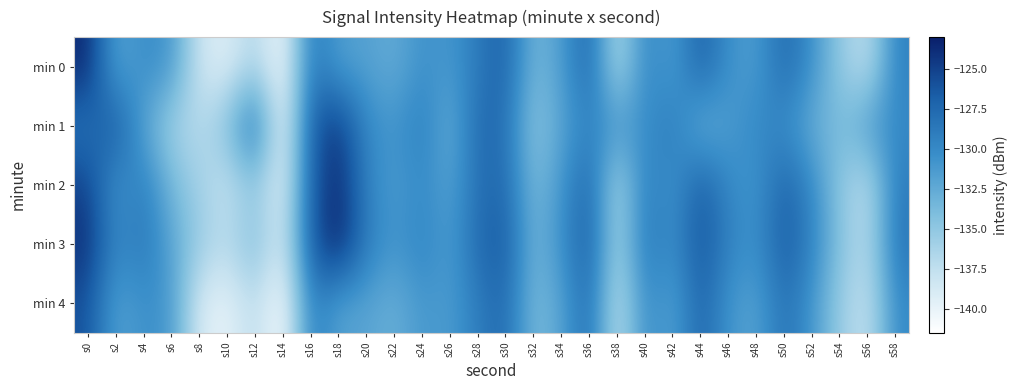

Count the number of data series in this chart.

5